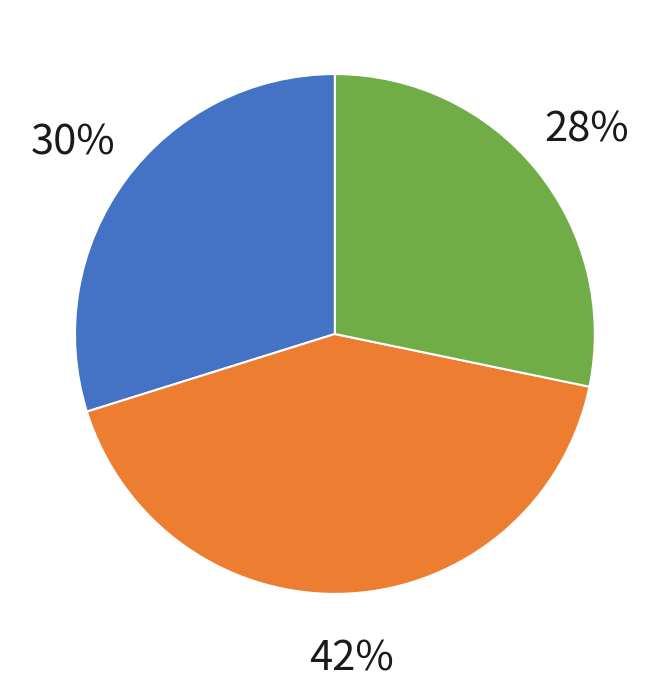

Does any single category account for the majority?

No